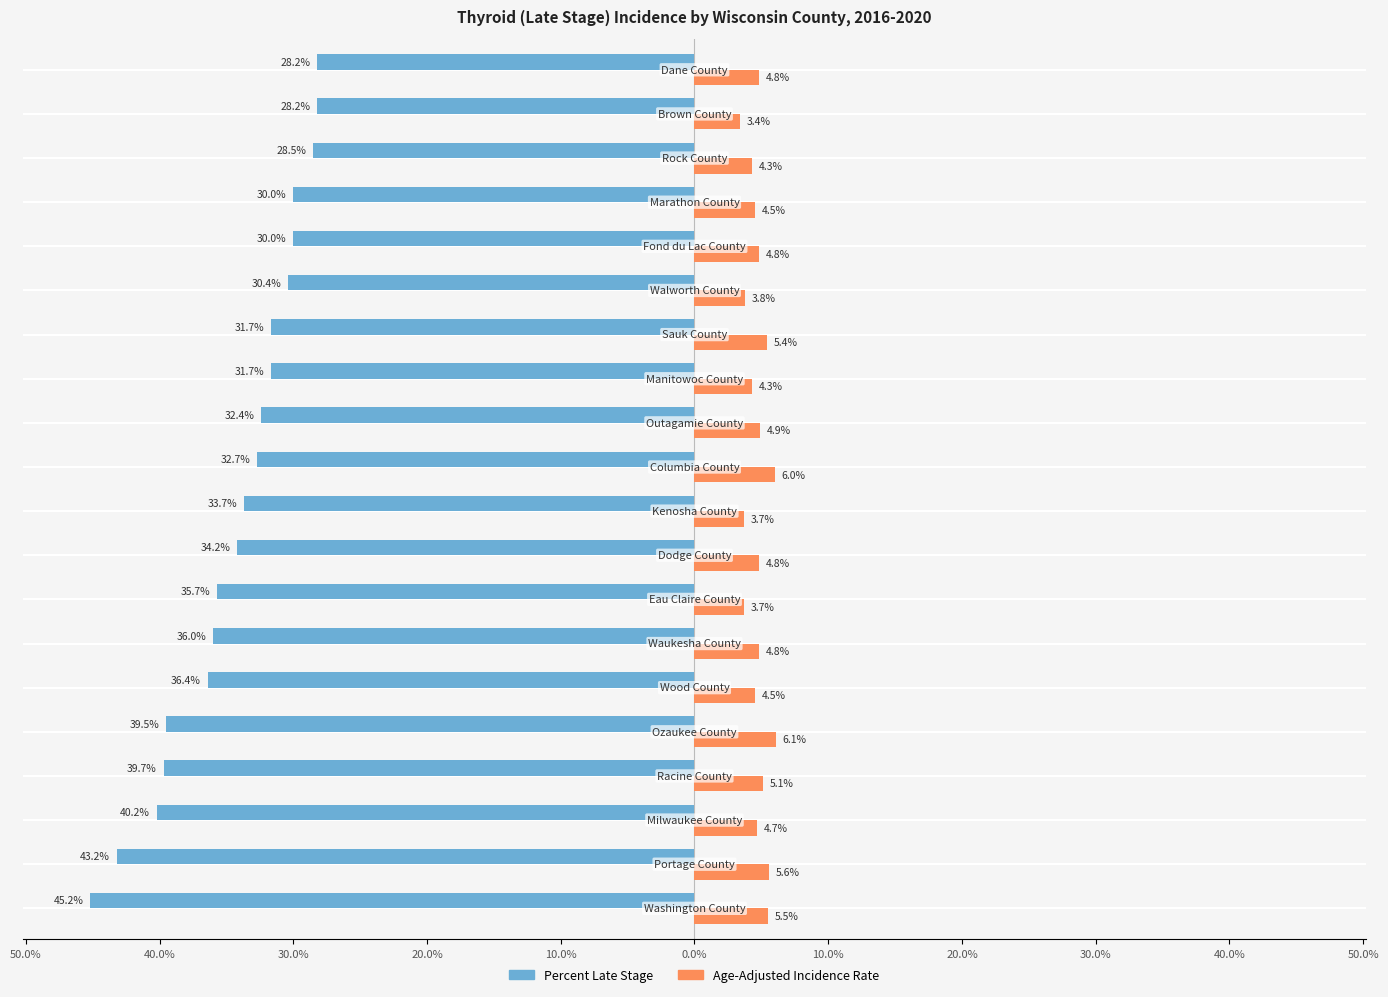

What is the maximum value for Percent Late Stage?

-28.2